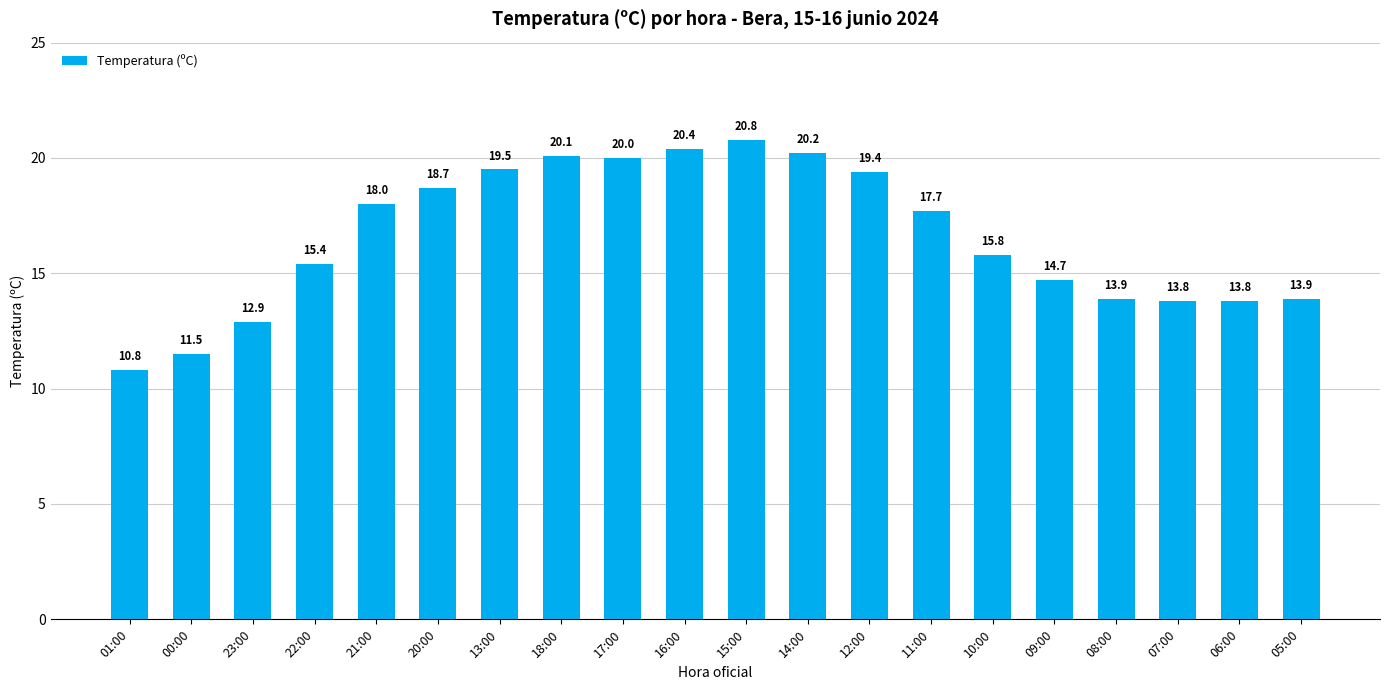

Where is the data nearest to the value 15?

09:00